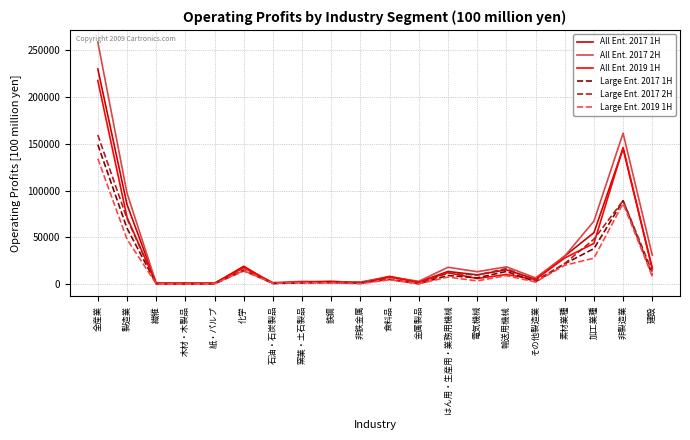

True or false: Large Ent. 2019 1H has more than 1 interior local peaks.

True